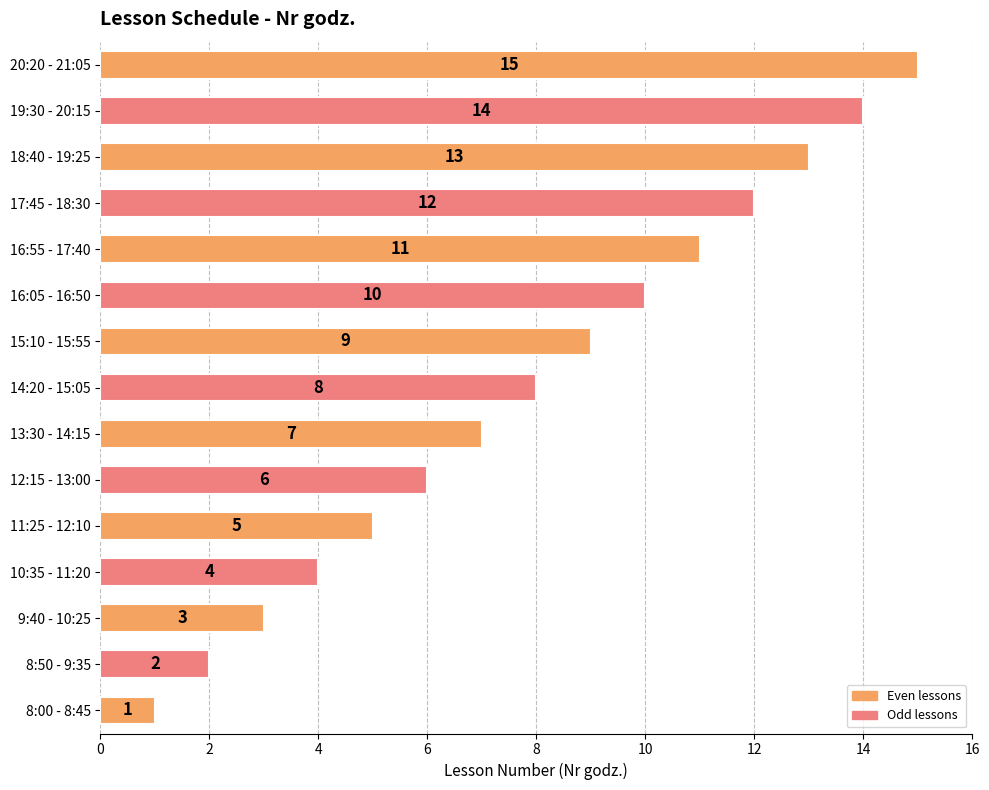

What is the sum of all values?

120